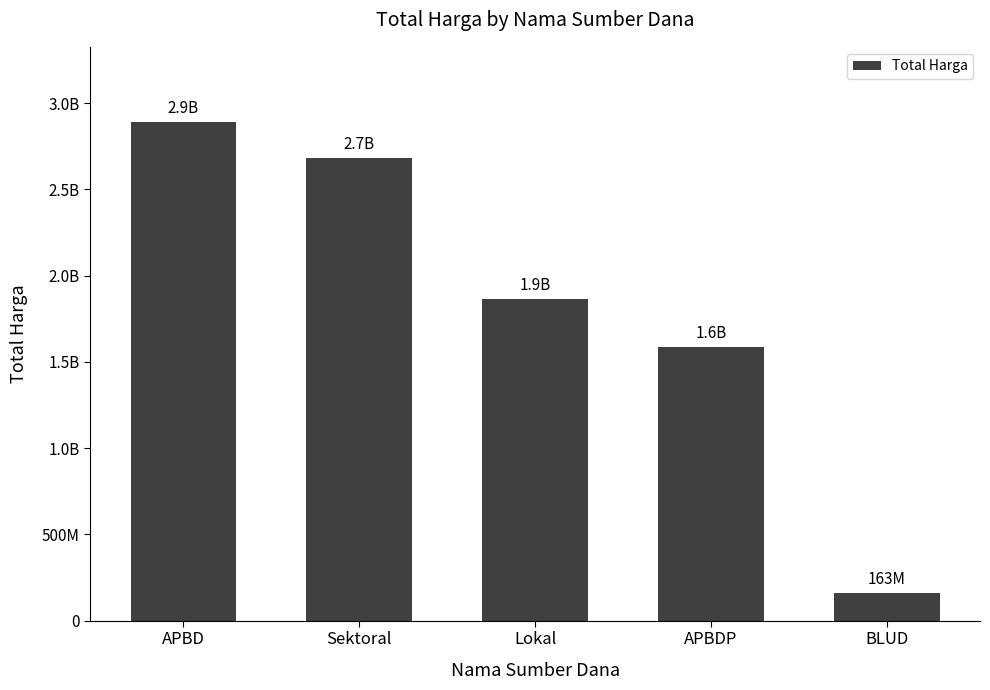

The chart shows a value of 1398502013 at APBD. True or false?

False